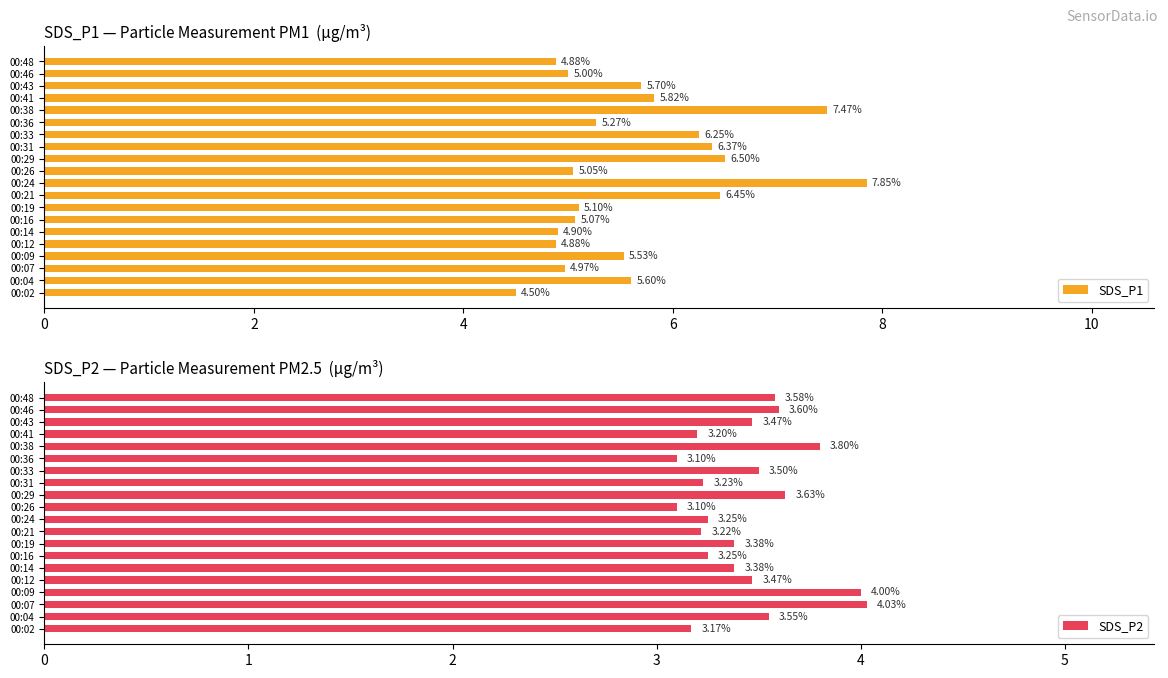

What is the sum of all SDS_P1 values?

113.2